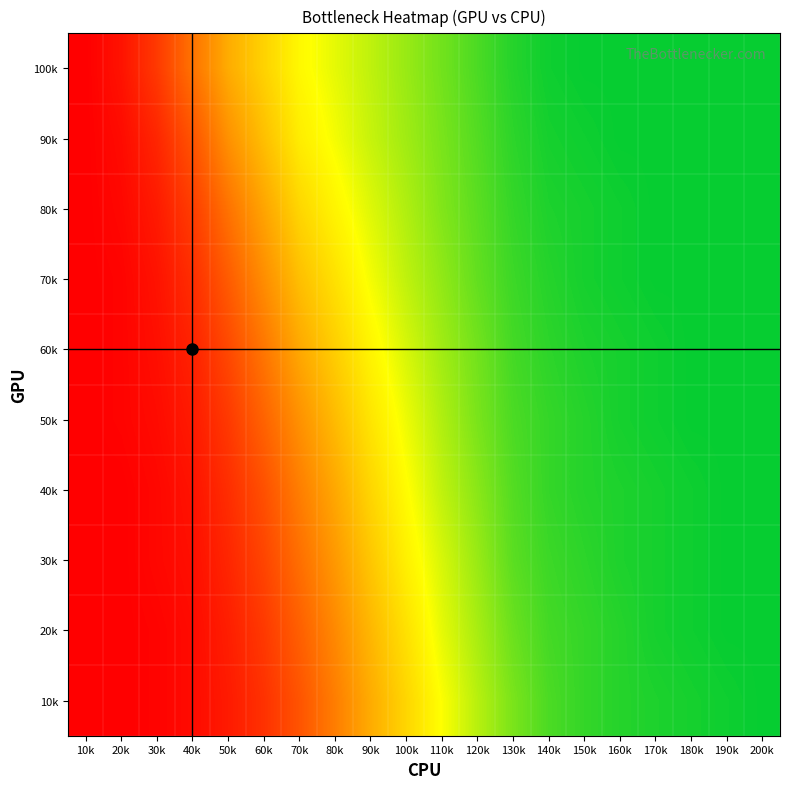

At 90k, list the series in order from largest to smallest.

10k, 20k, 30k, 40k, 50k, 60k, 70k, 80k, 90k, 100k